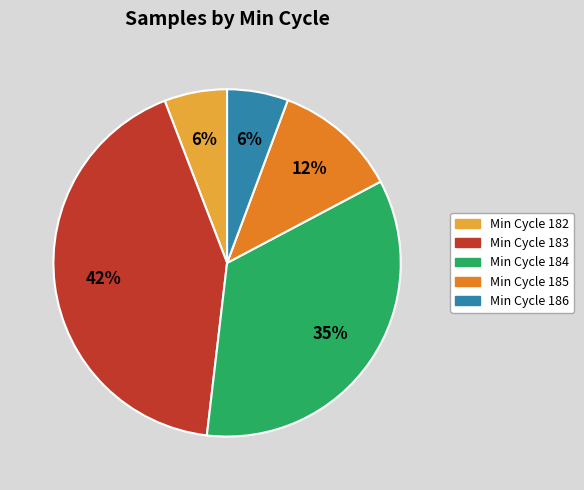

To the nearest percent, what is the average slice percentage?

20%